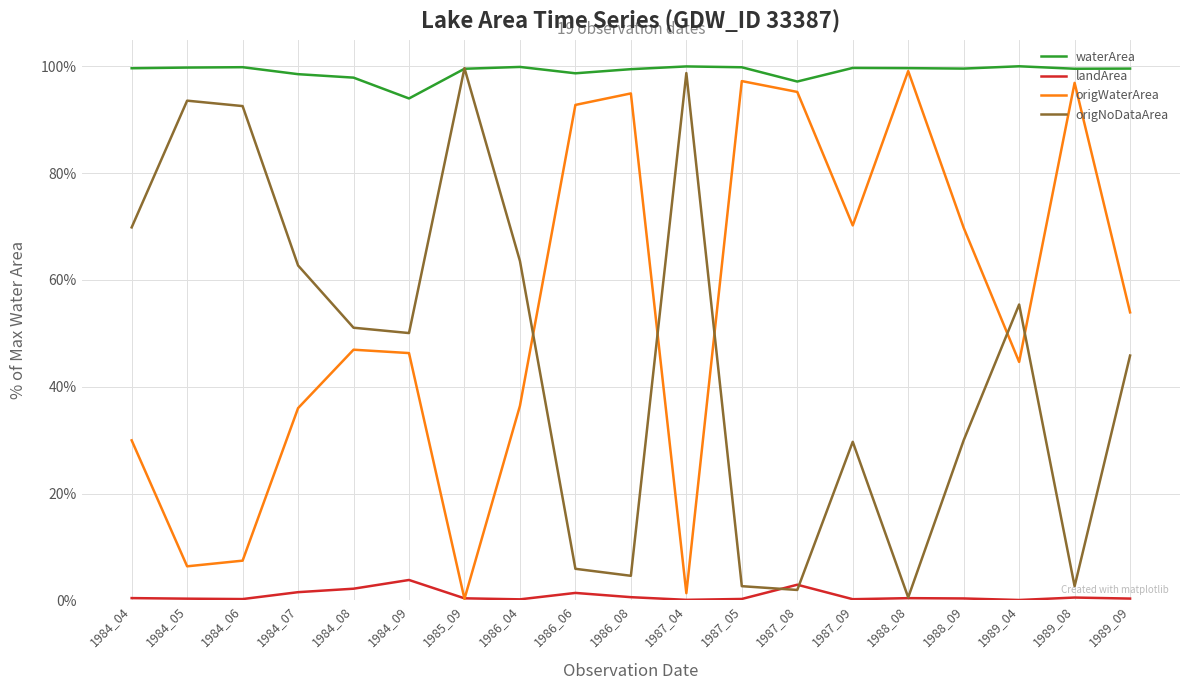

Is the value of origWaterArea at 1988_09 greater than the value of landArea at 1986_06?

Yes